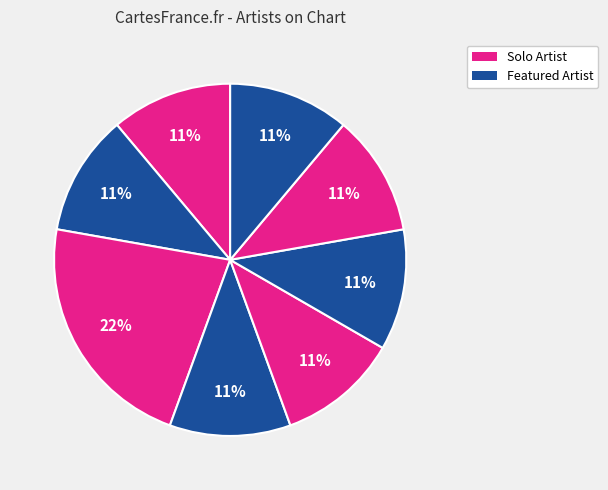

How many slices are in this pie chart?

8